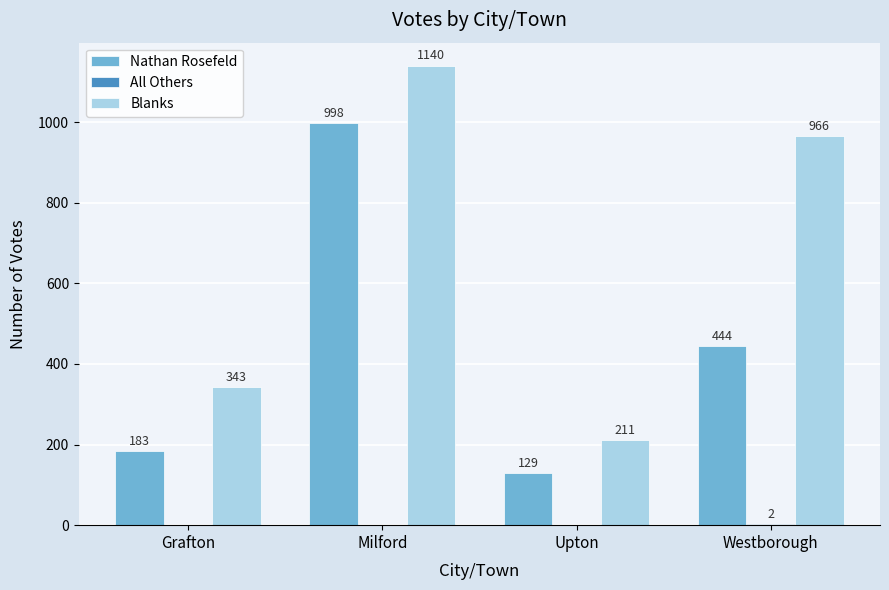

How many Blanks values are between 343 and 1140?

3